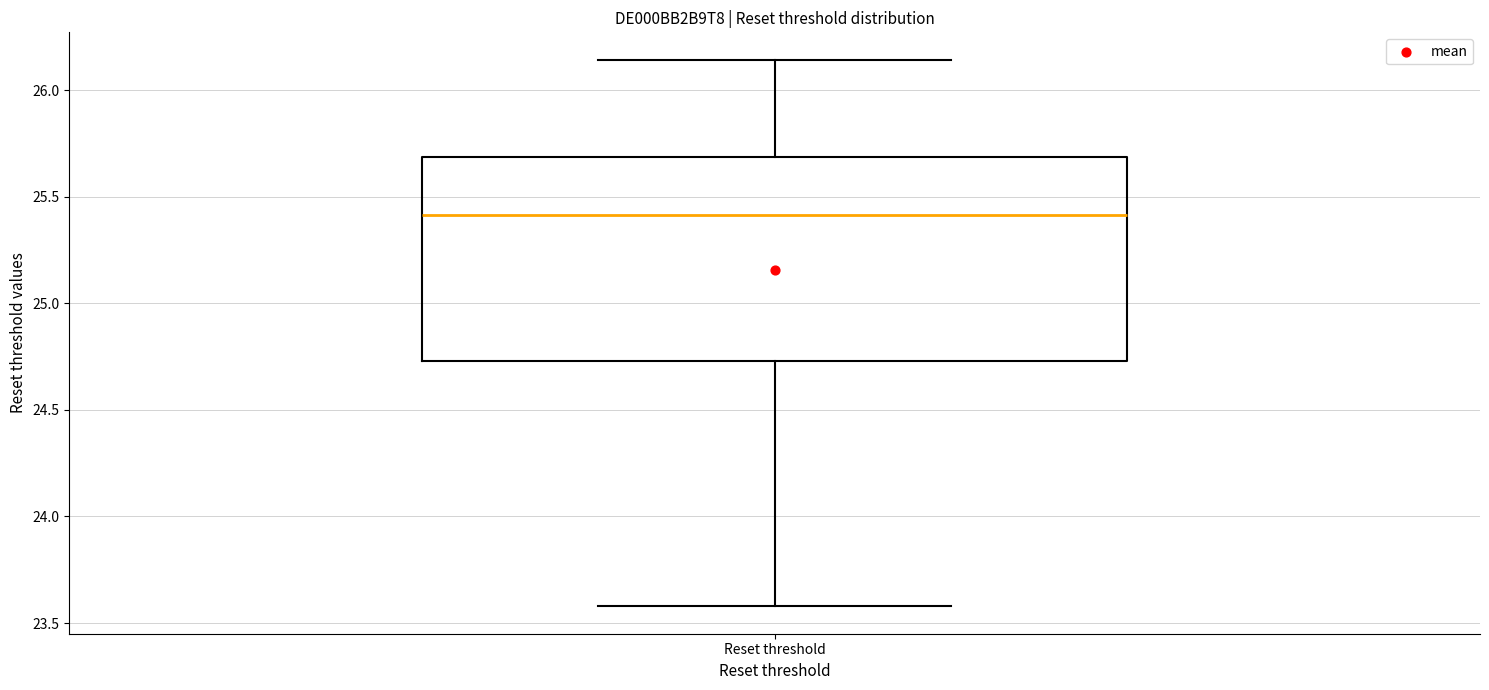

Transcribe this box plot: give where the median line is, the range the box spans, and where the two whiskers end, as read against the y-axis. The values are not printed on the chart, so give them approximately, as read against the axis.

median 25.40, box 24.75 to 25.70, whiskers 23.60 to 26.15